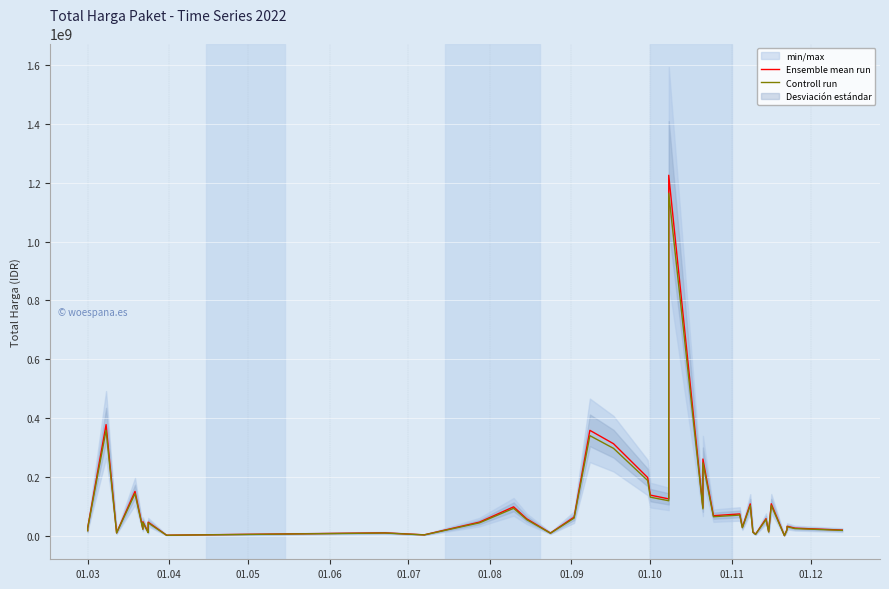

How many series are shown in this chart?

2